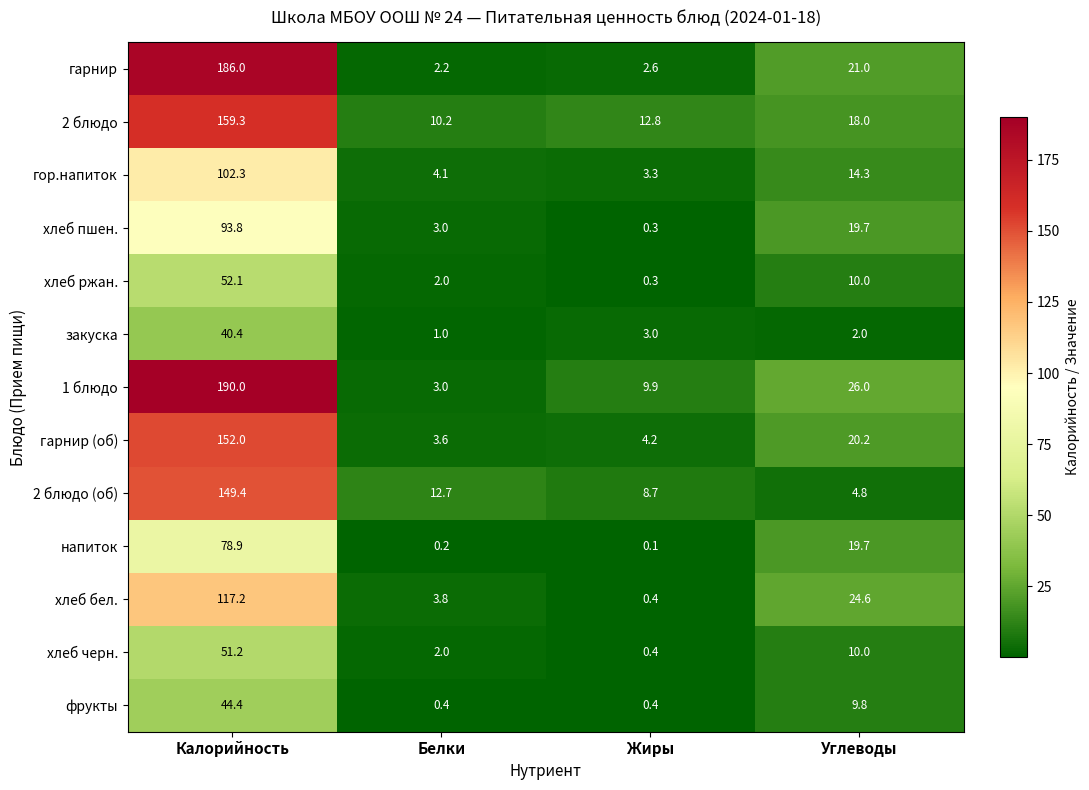

Where is фрукты nearest to the value 22?

Углеводы